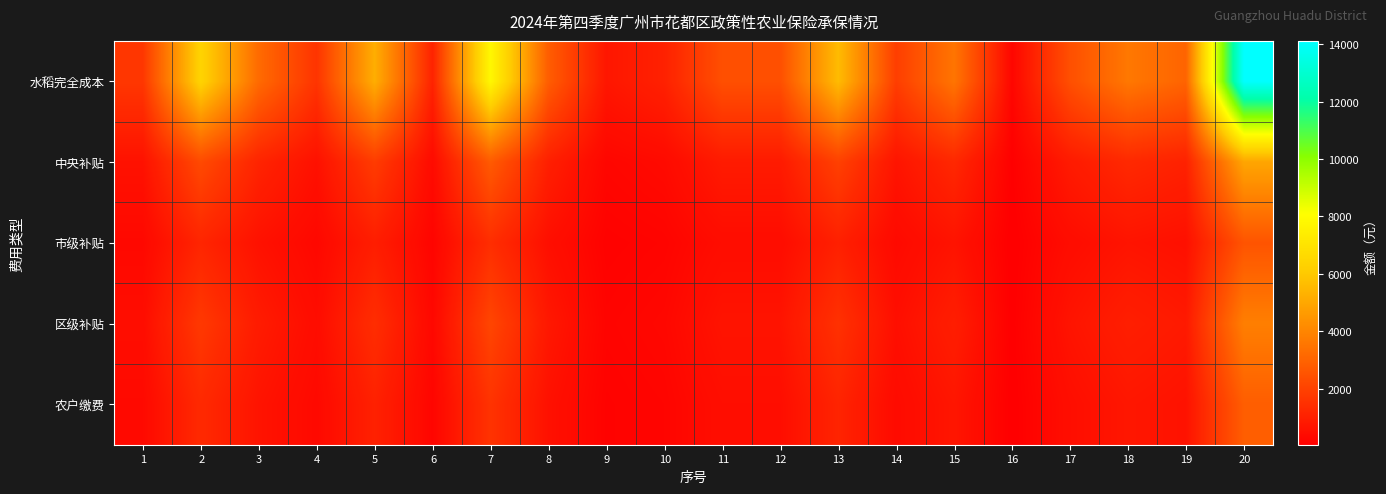

Which series has the largest total across all categories?

水稻完全成本